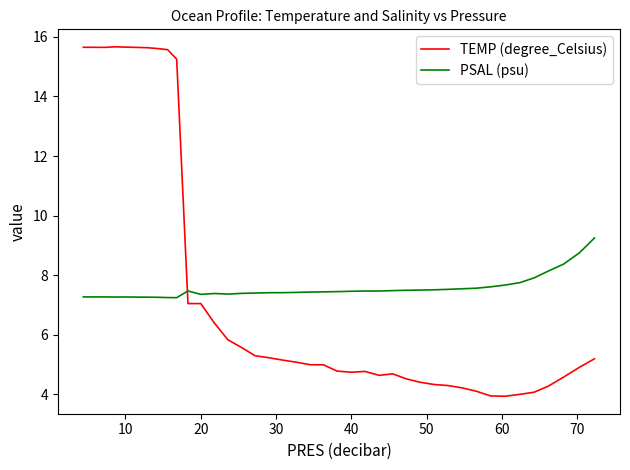

After their last crossing, which series has the higher values: TEMP (degree_Celsius) or PSAL (psu)?

PSAL (psu)